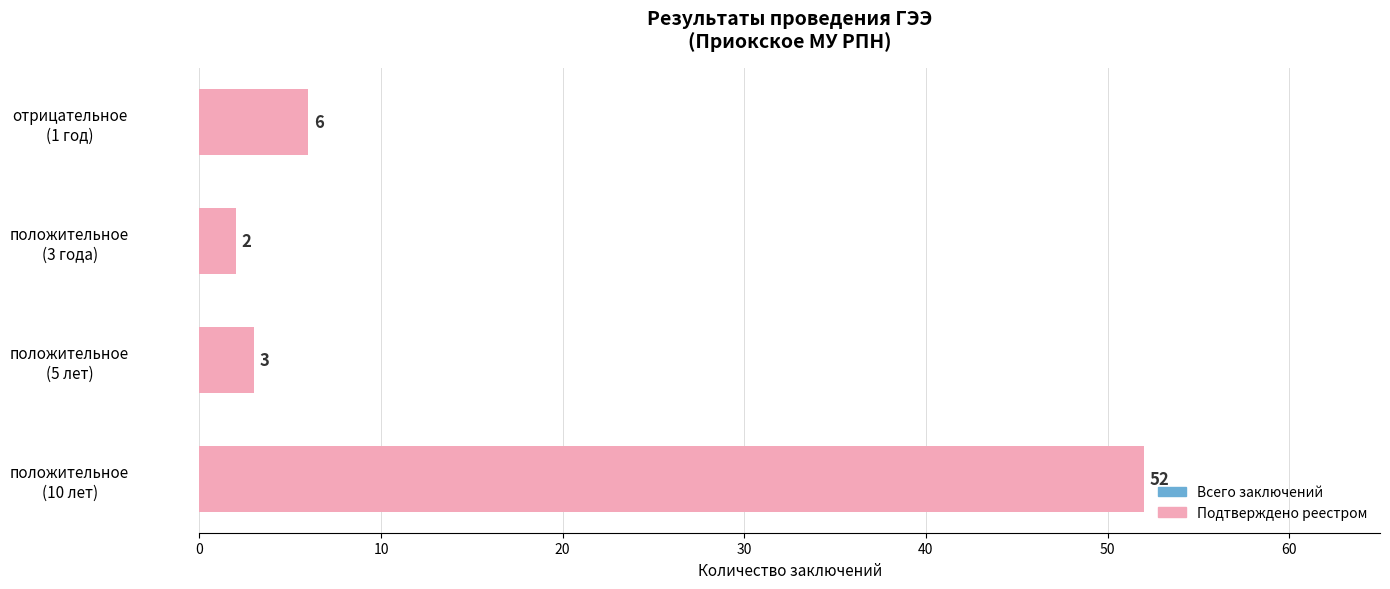

Reading left to right, transcribe all the data shown in this chart.

Всего заключений: 52	3	2	6
Подтверждено реестром: 52	3	2	6